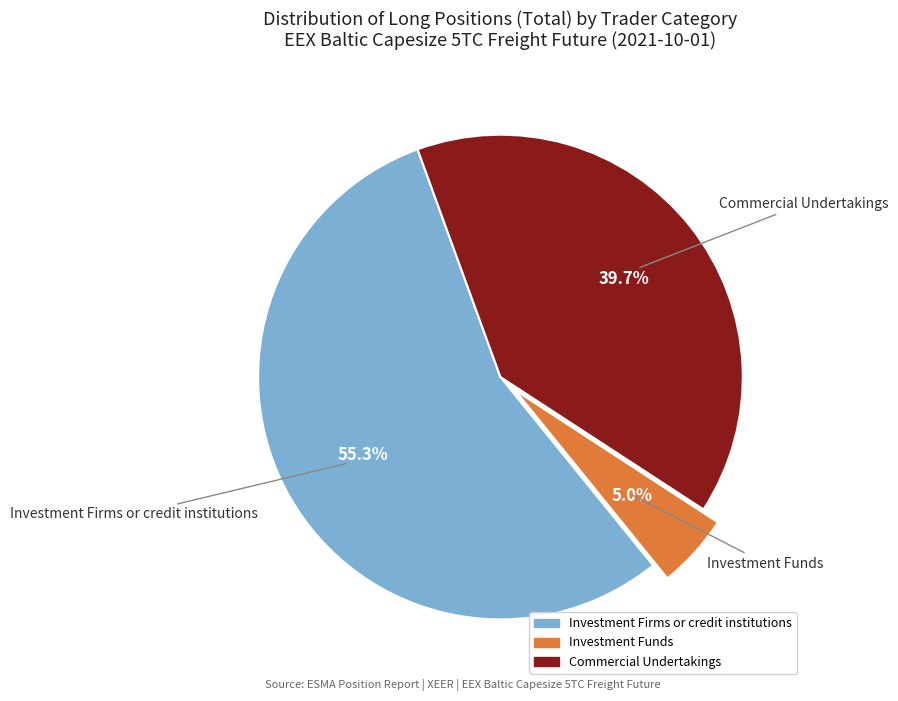

Is there a majority slice in this chart?

Yes